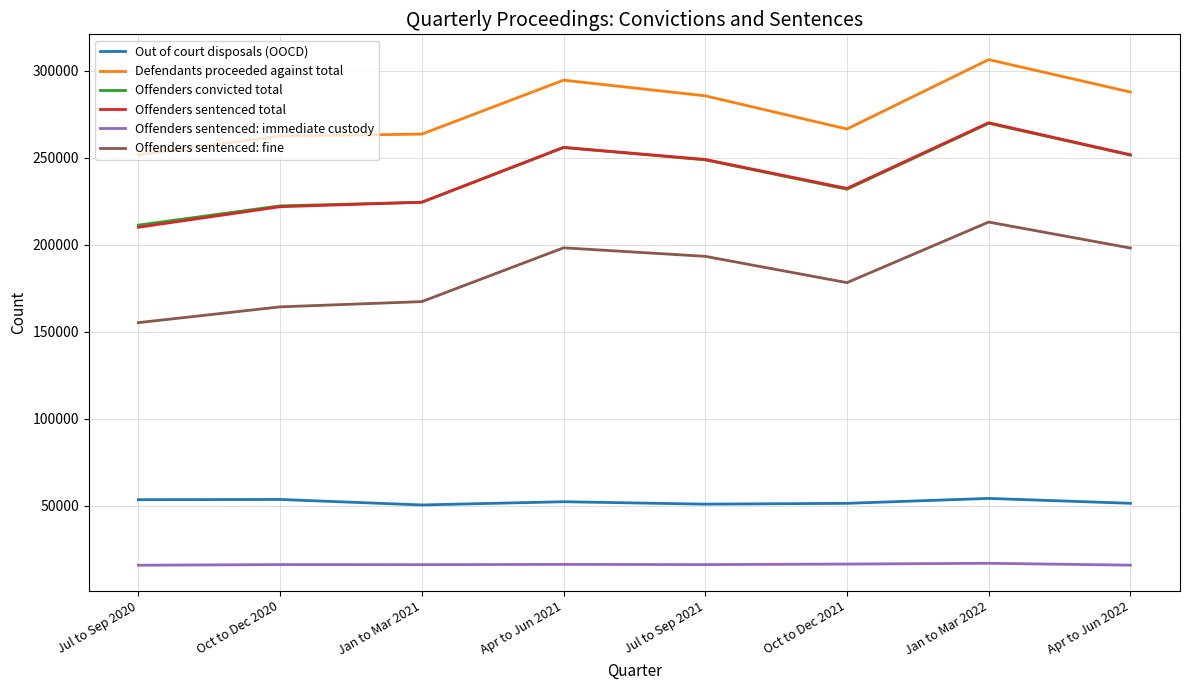

True or false: Out of court disposals (OOCD) and Offenders sentenced total cross at least once.

False